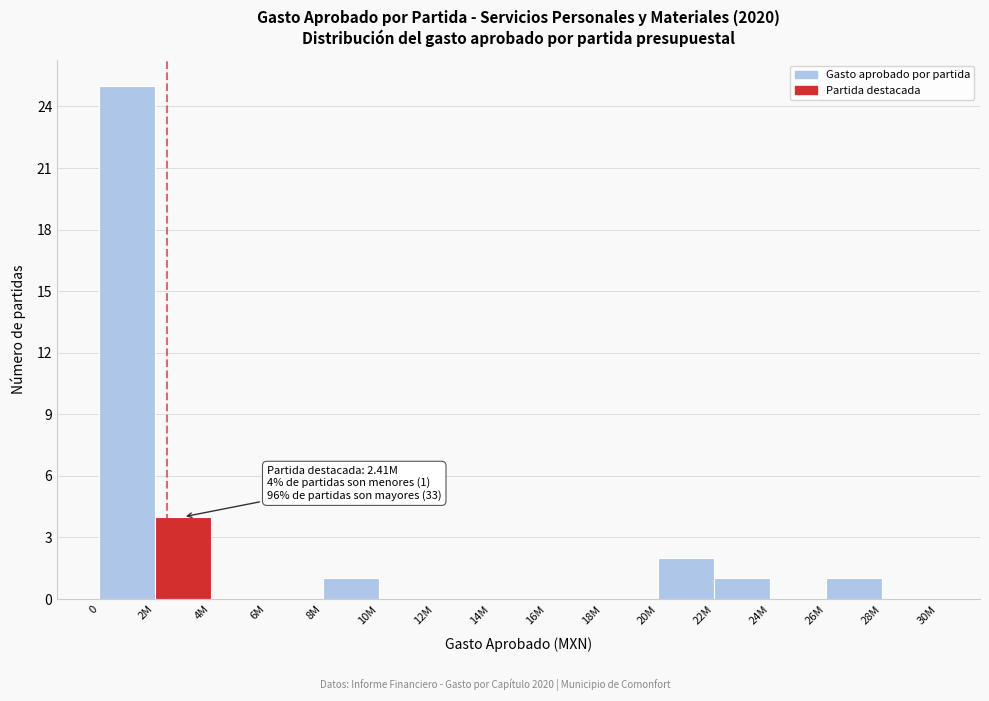

Reading right to left, extract all data points from this chart.

28M=0	26M=1	24M=0	22M=1	20M=2	18M=0	16M=0	14M=0	12M=0	10M=0	8M=1	6M=0	4M=0	2M=4	0=25